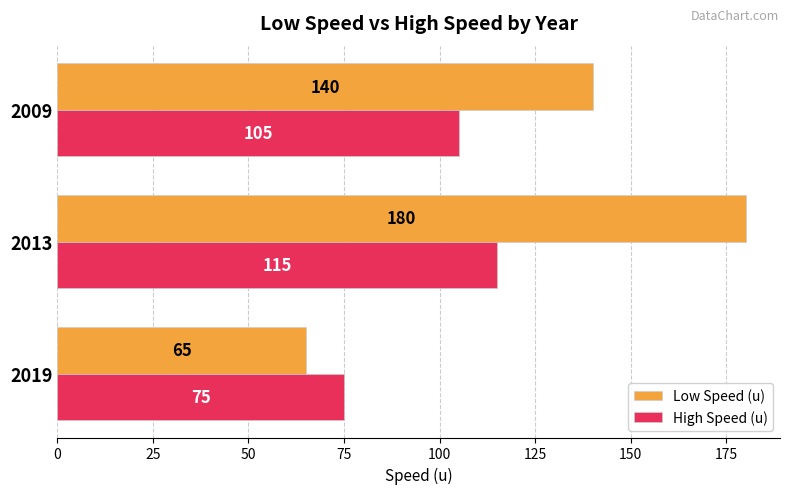

At which label does High Speed (u) reach its peak?

2013